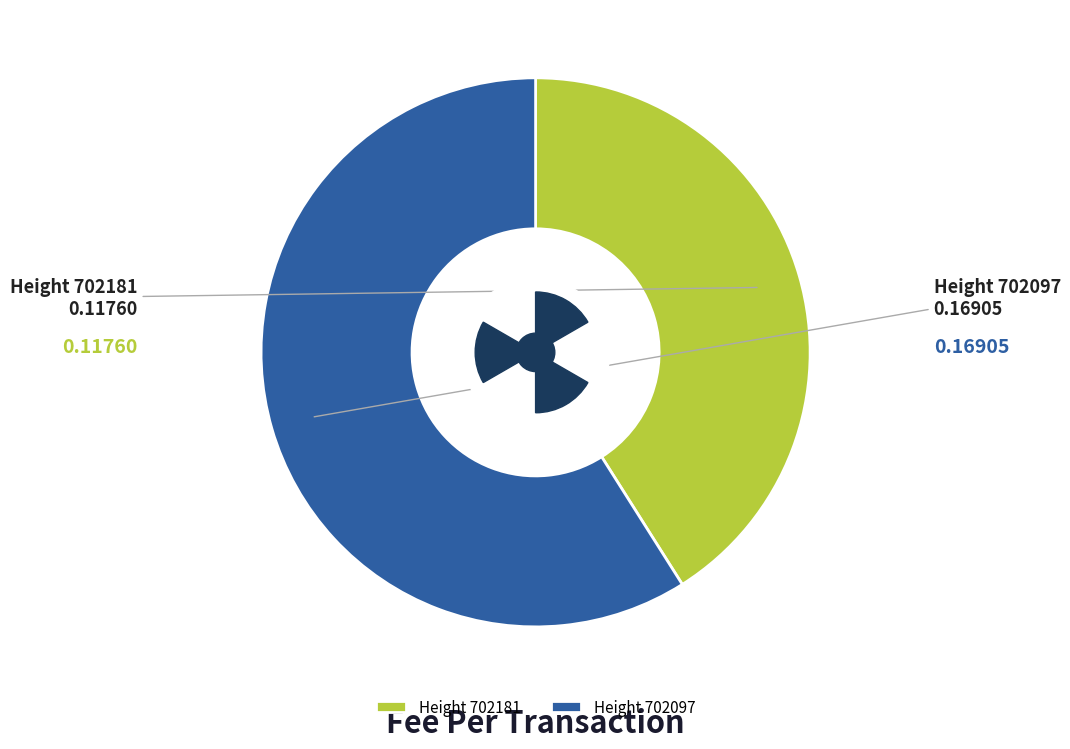

Which category has the biggest portion of the pie?

702097